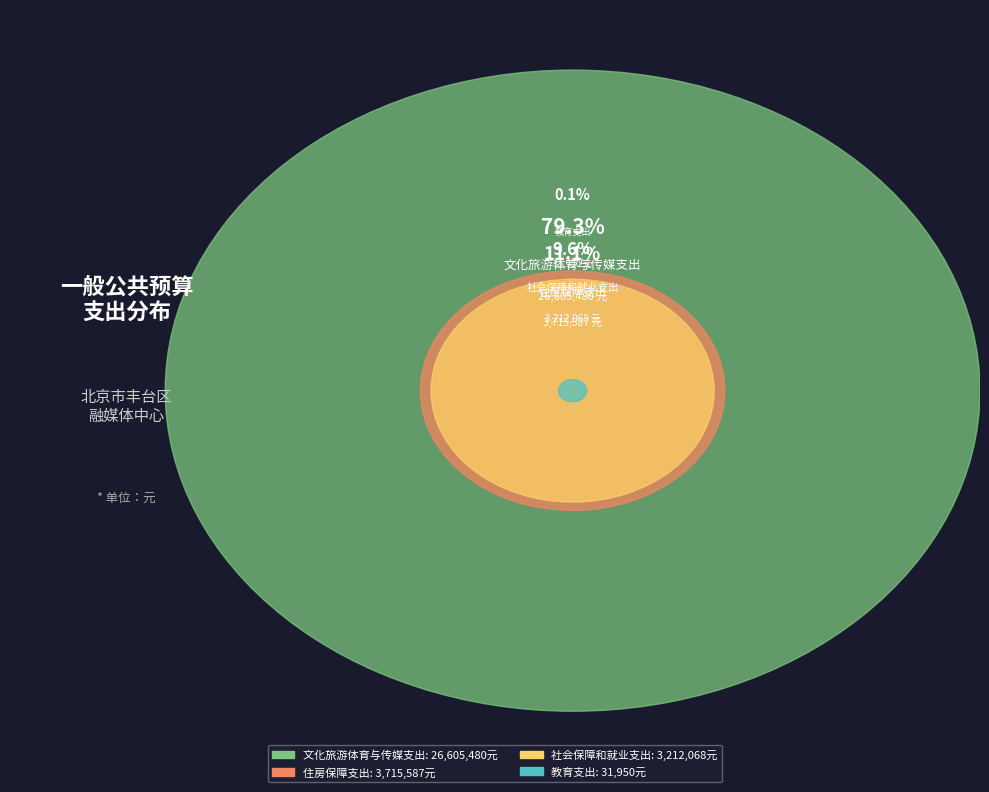

To the nearest percent, what is the difference between the largest and smallest slice percentages?

79%